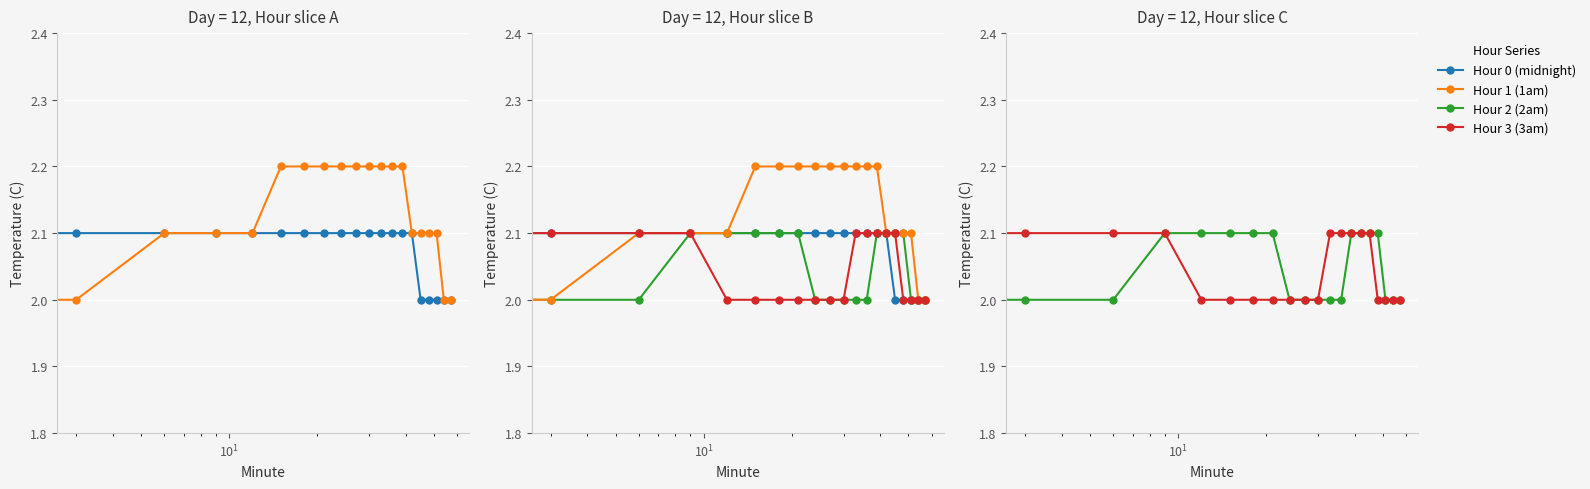

What is the difference between the highest and lowest values at 10?

0.2